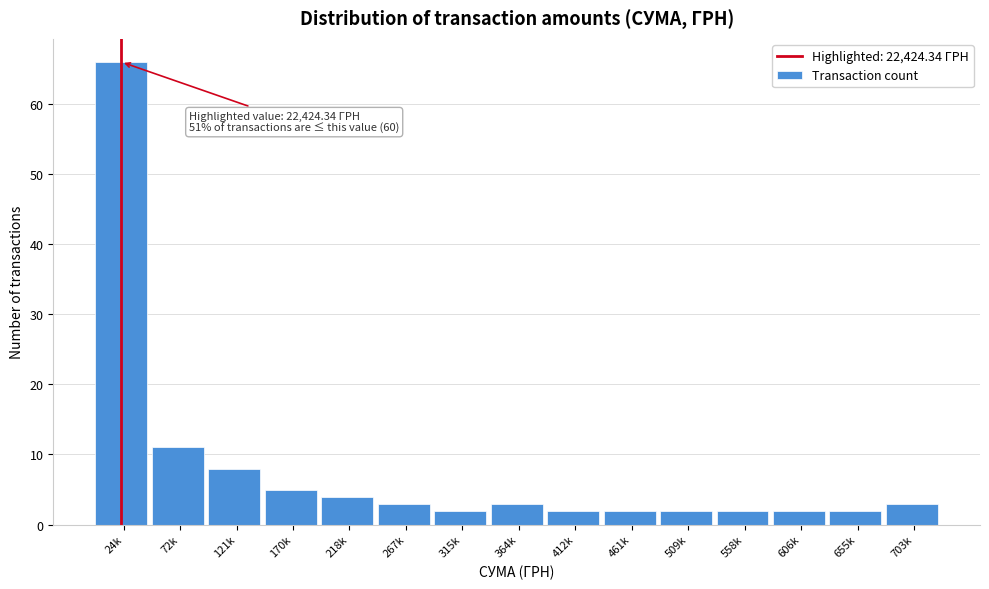

Reading left to right, transcribe all the data shown in this chart.

66	11	8	5	4	3	2	3	2	2	2	2	2	2	3